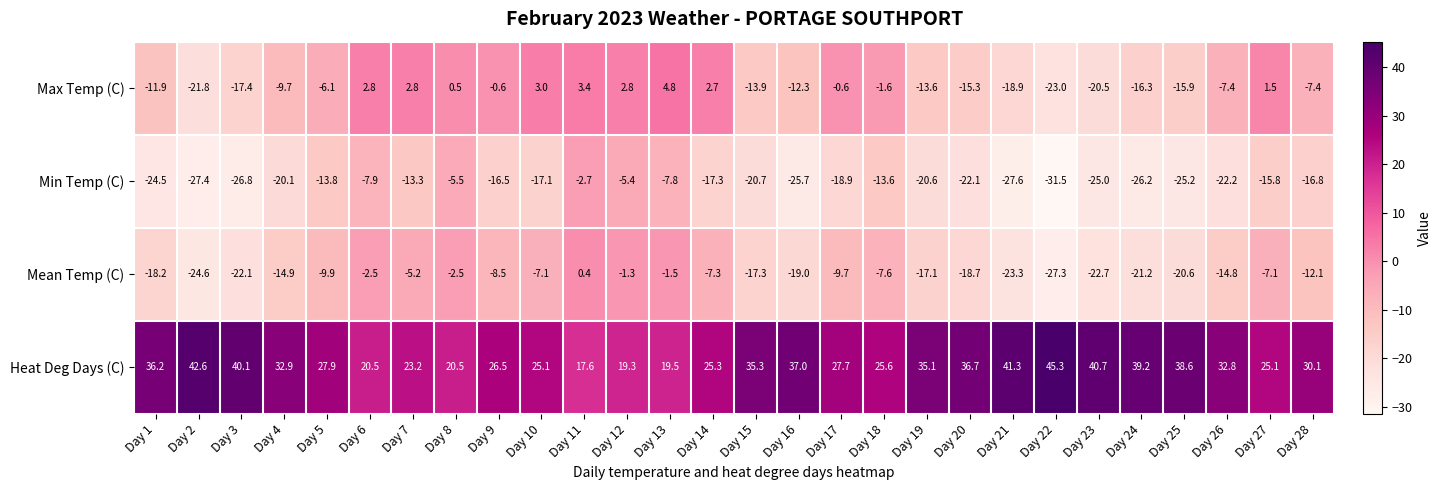

Which series has the largest range (max minus min)?

Min Temp (C)